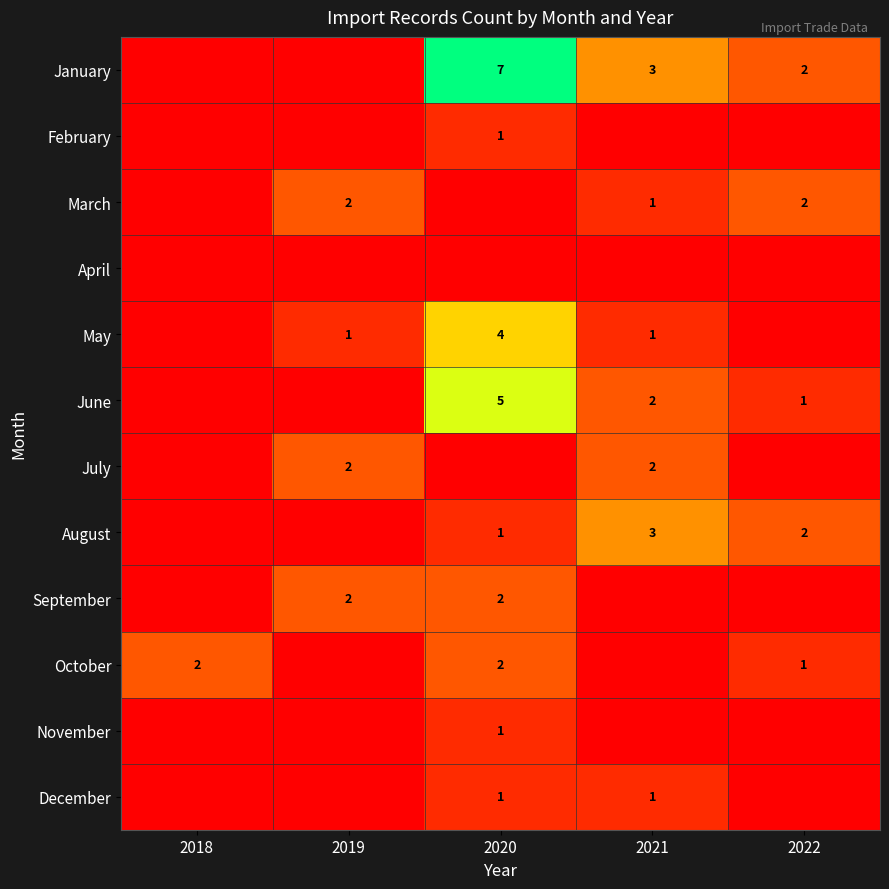

What is the sum of the March values at 2019 and 2021?

3